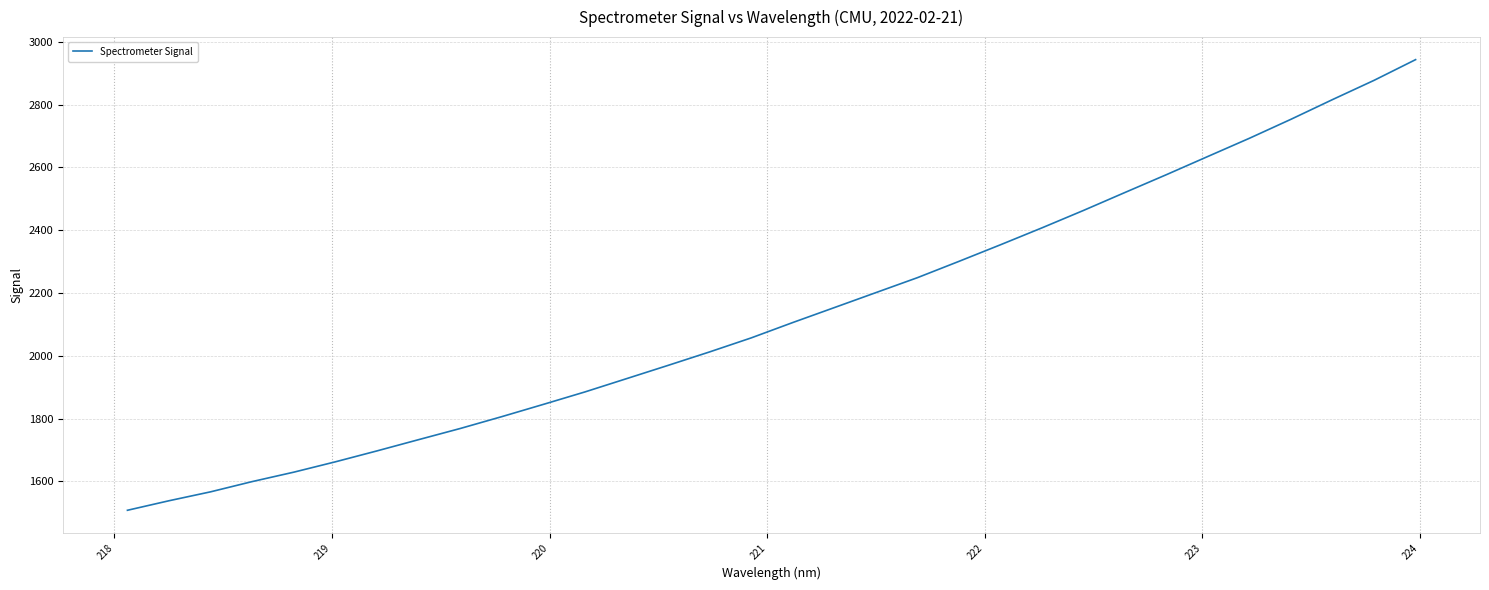

What is the smallest value displayed?

1508.2